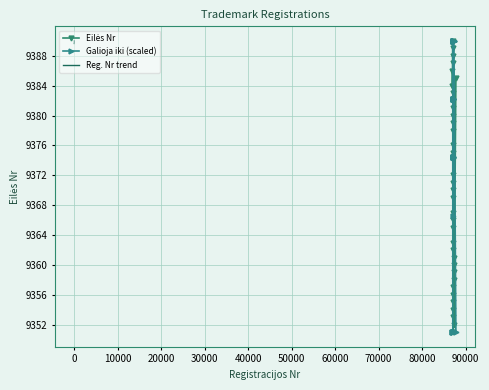

True or false: Reg. Nr trend and Eilės Nr cross at least once.

True